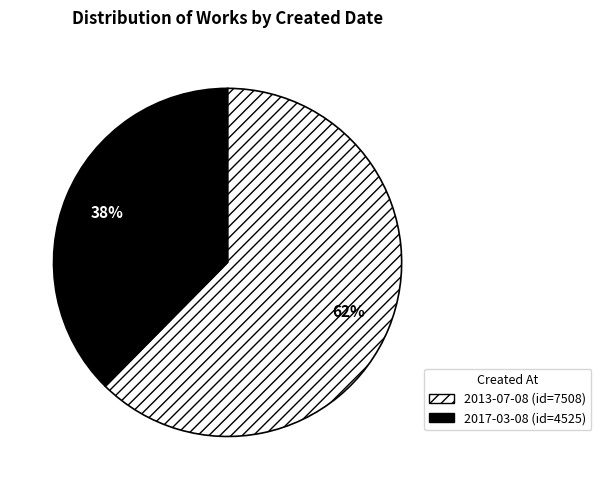

What percentage is the 2017-03-08 slice, to the nearest percent?

38%